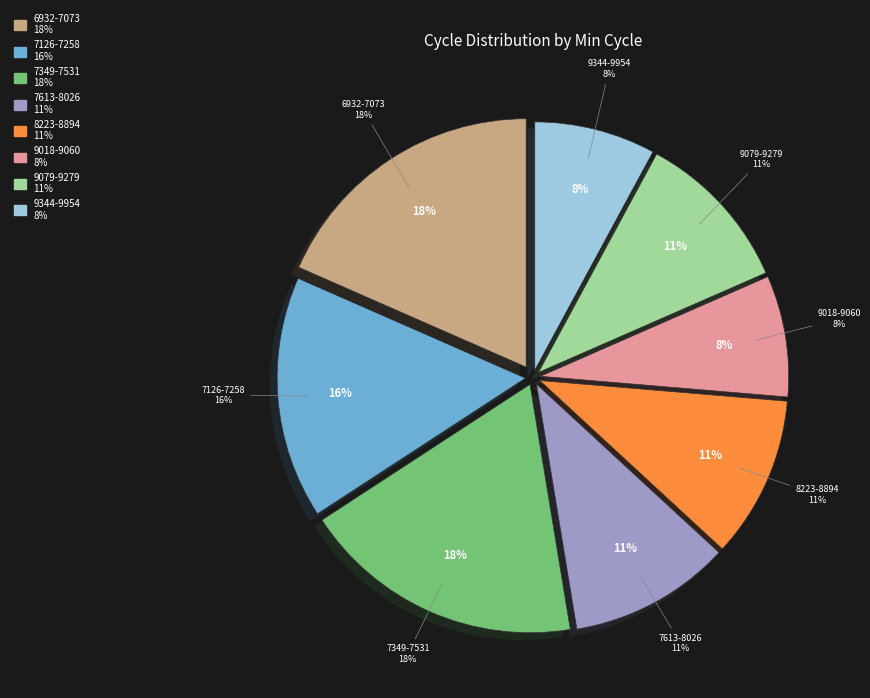

Is there a majority slice in this chart?

No